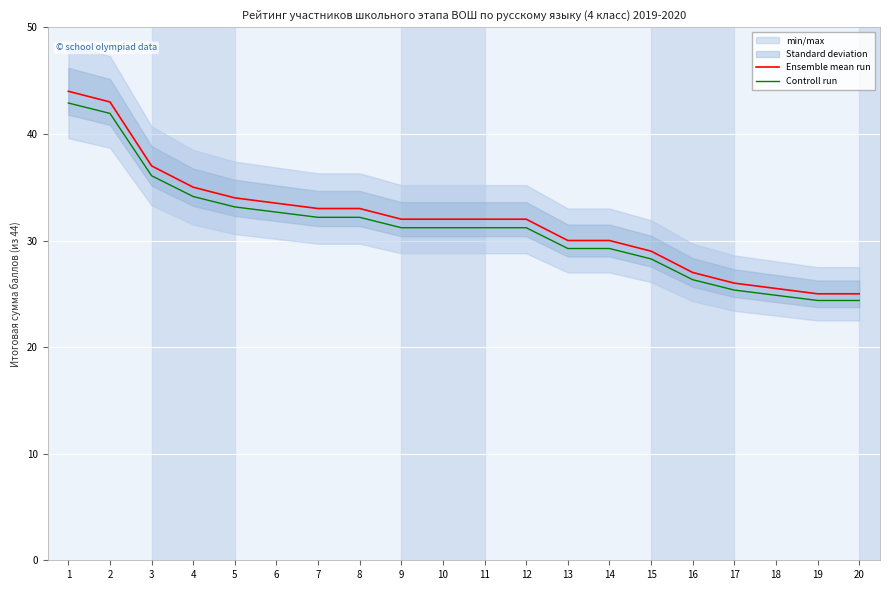

List the series in order of their overall mean, highest first.

Ensemble mean run, Controll run